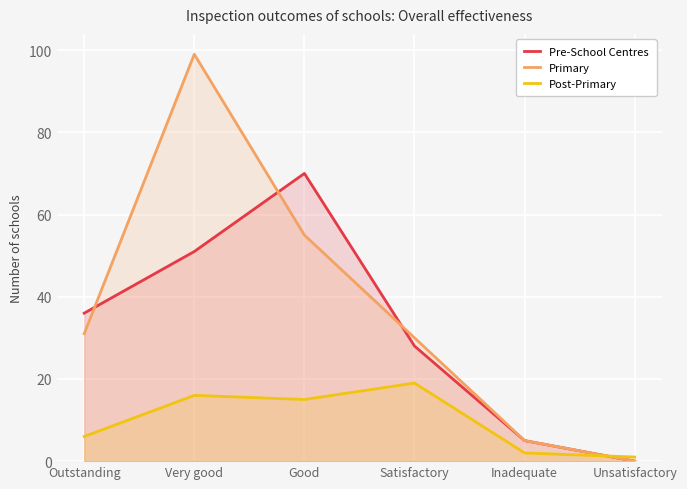

Reading left to right, extract all data points from this chart.

Pre-School Centres: 36	51	70	28	5	0
Primary: 31	99	55	30	5	0
Post-Primary: 6	16	15	19	2	1